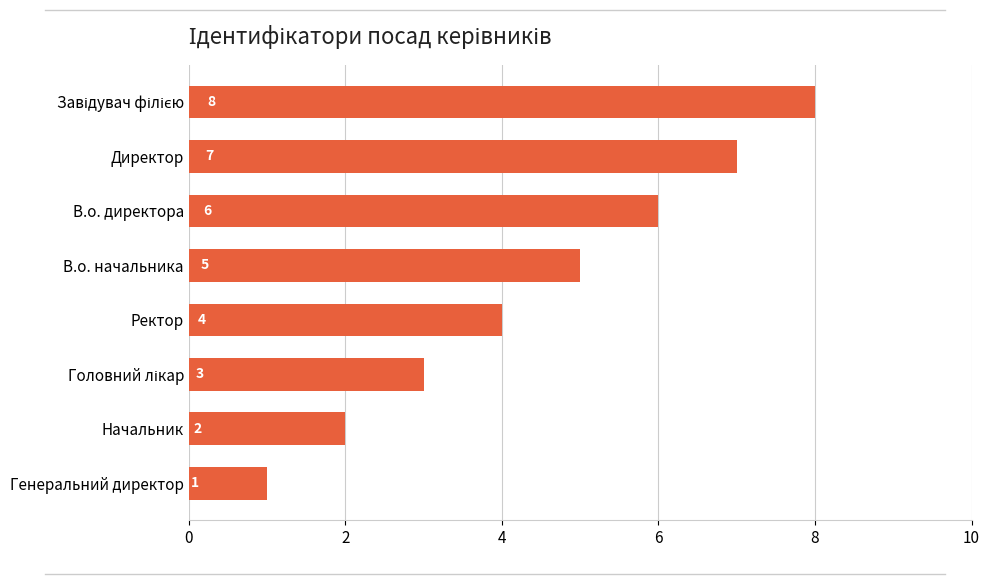

Between Ректор and В.о. начальника, which is larger?

В.о. начальника